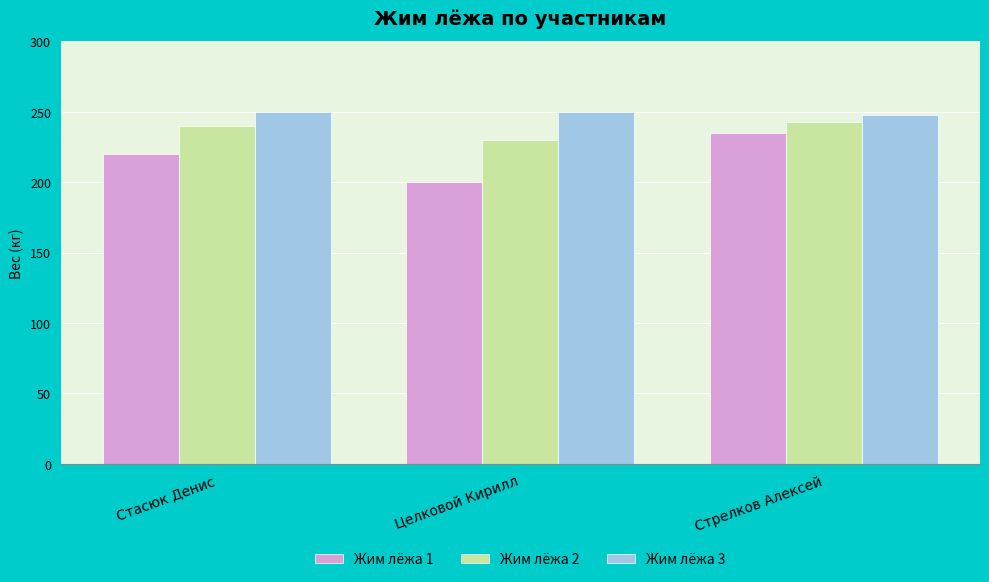

What are all the series names shown in the legend?

Жим лёжа 1, Жим лёжа 2, Жим лёжа 3